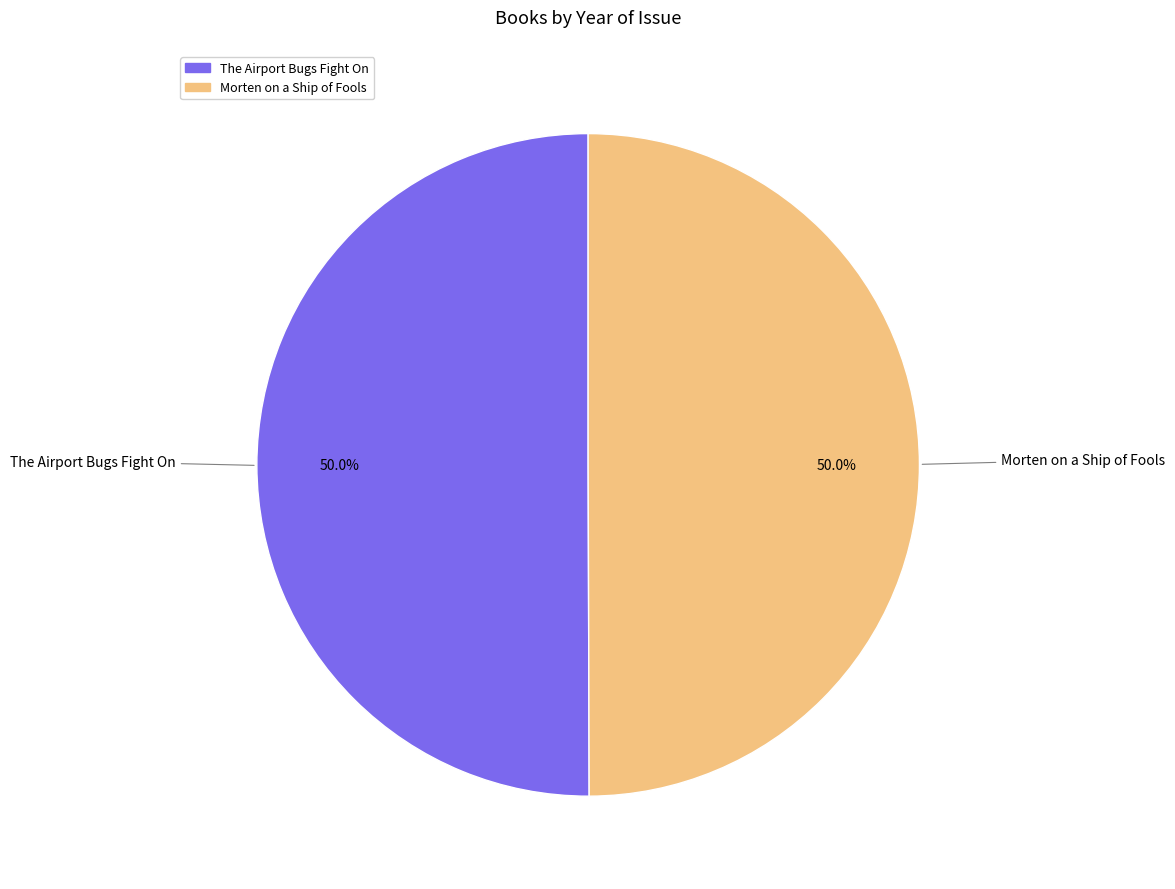

How many slices are in this pie chart?

2